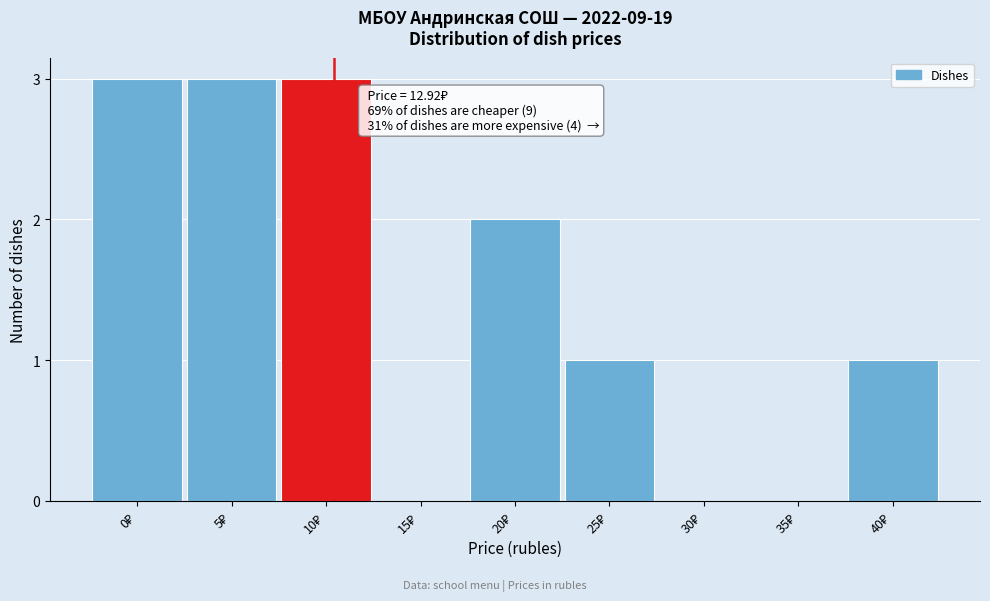

What is the greatest value displayed?

3